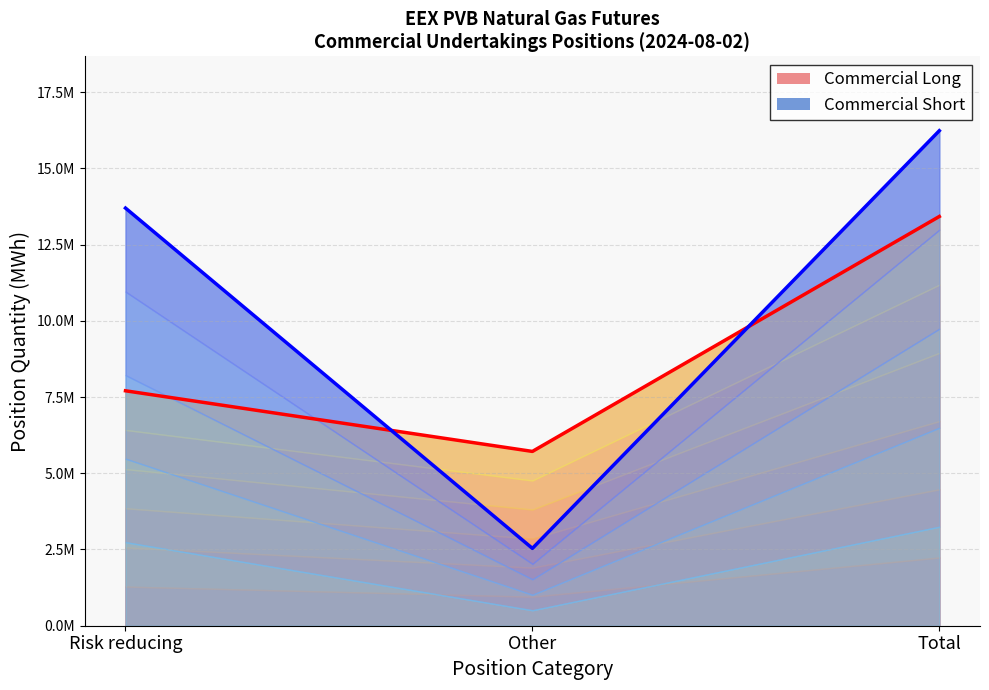

What is the sum of all Commercial Long values?

26840000